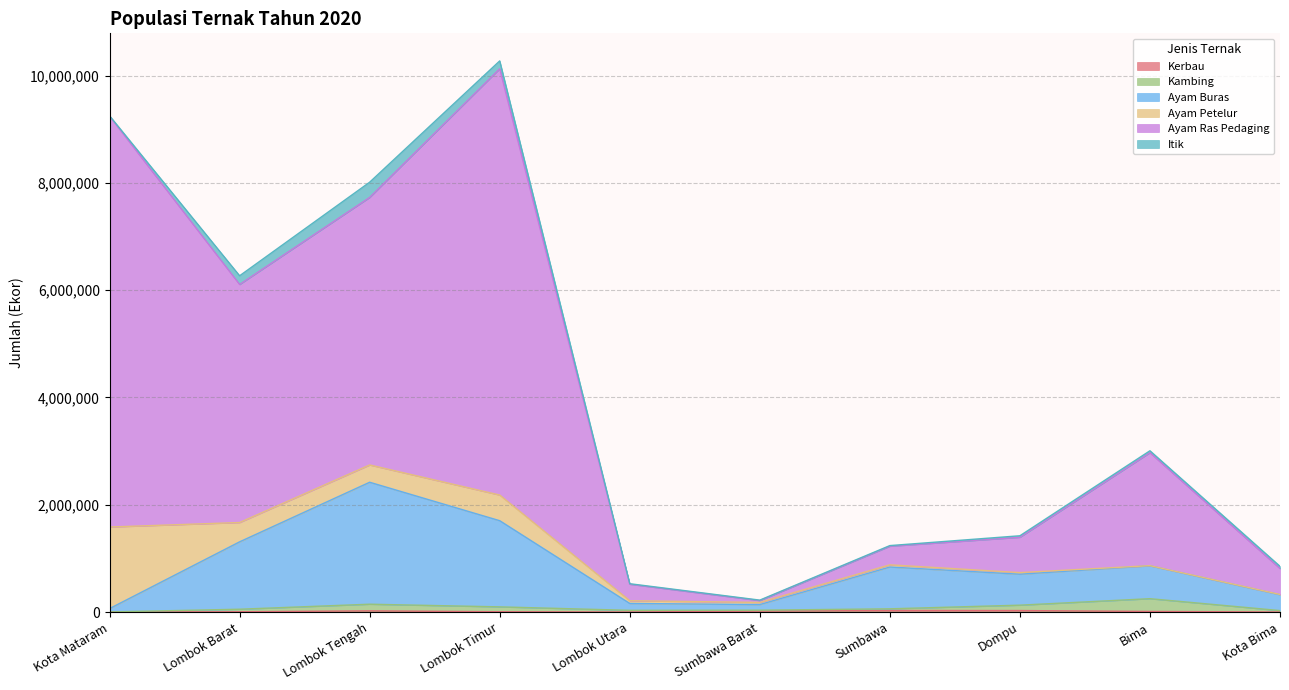

Where is the first local minimum for Ayam Ras Pedaging?

Lombok Barat